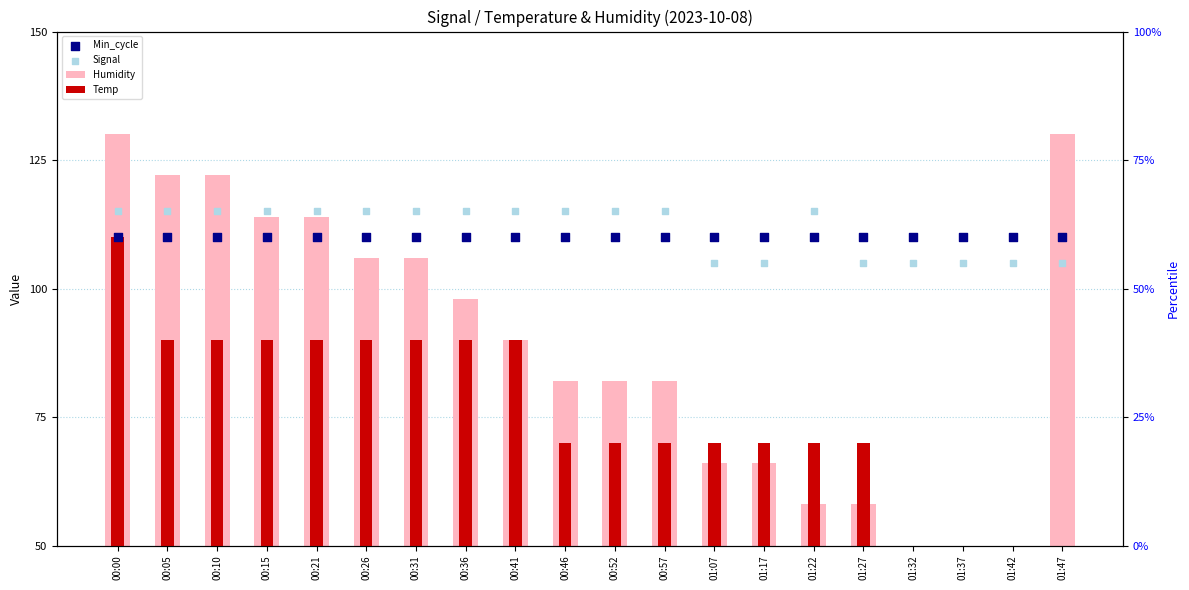

At which category is the sum across all series the highest?

00:00